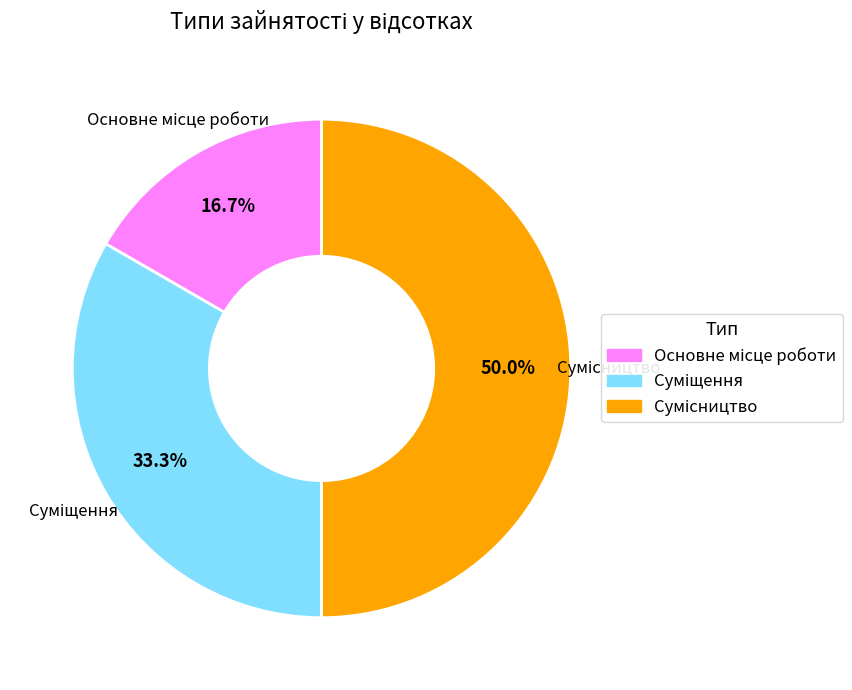

What percentage is the Сумісництво slice, to the nearest percent?

50%